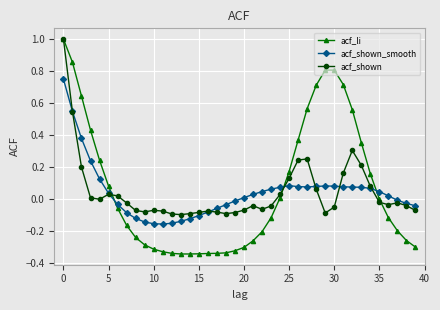

True or false: acf_shown_smooth and acf_li intersect in this chart.

True